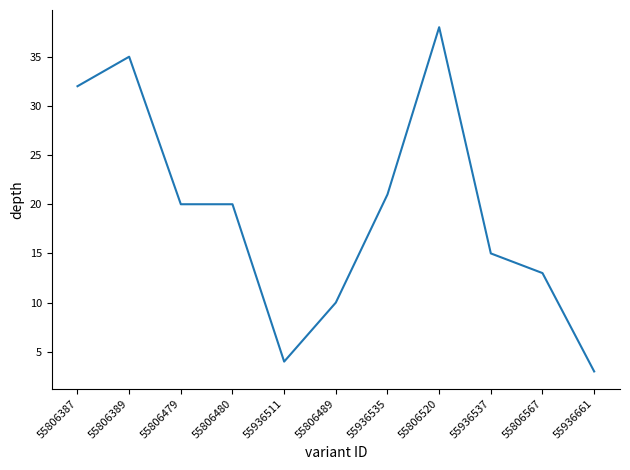

What is the change in value from 55806480 to 55806520?

+18